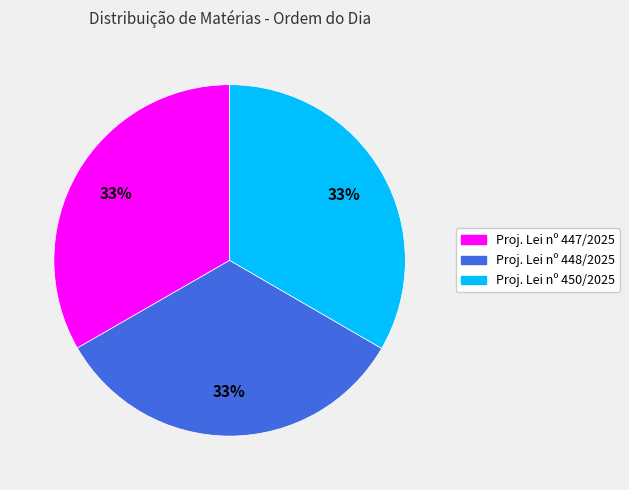

To the nearest percent, what percentage of the pie is Proj. Lei nº 447/2025?

33%